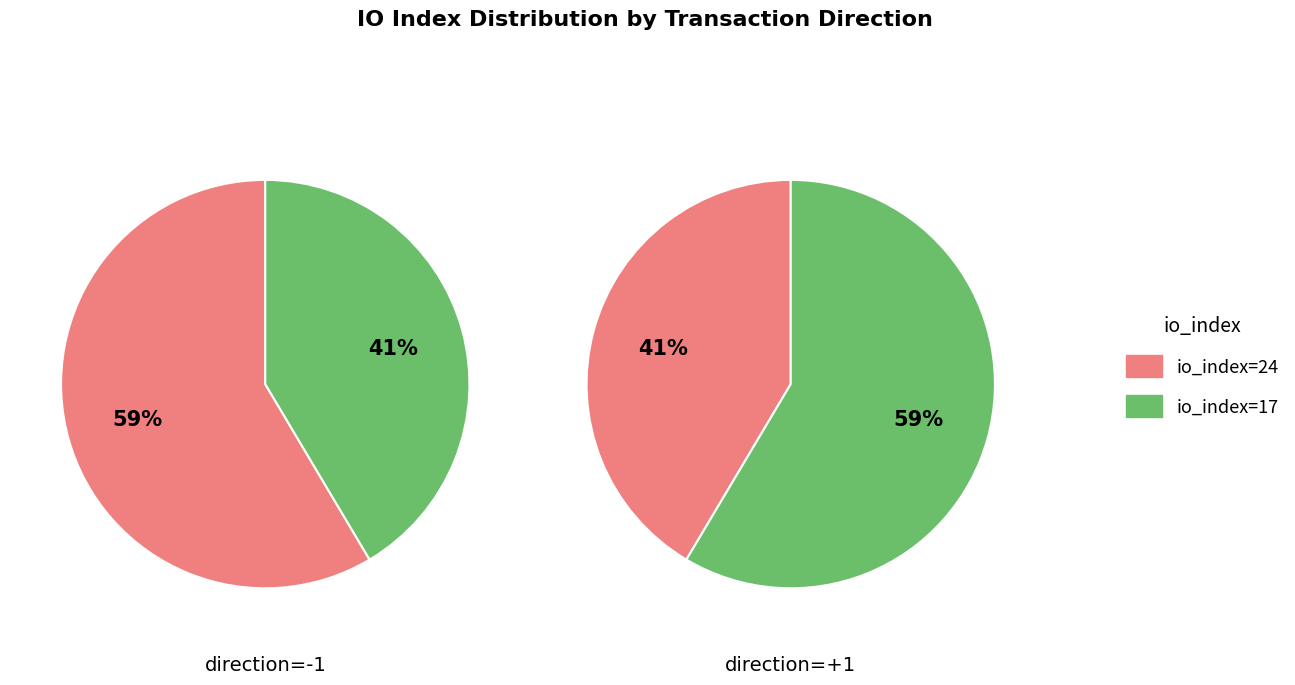

To the nearest percent, what percentage of the pie is io_index=17?

41%